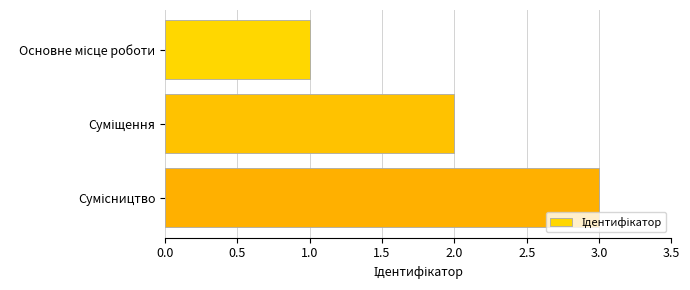

What is the difference between the maximum and minimum values?

2